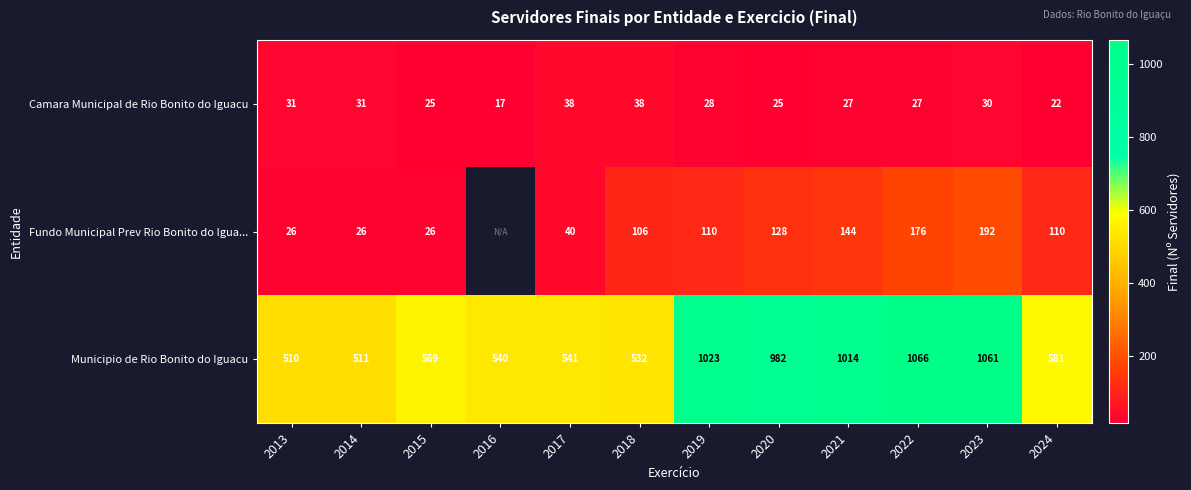

Where does the Camara Municipal de Rio Bonito do Iguacu series first go above 28?

2013